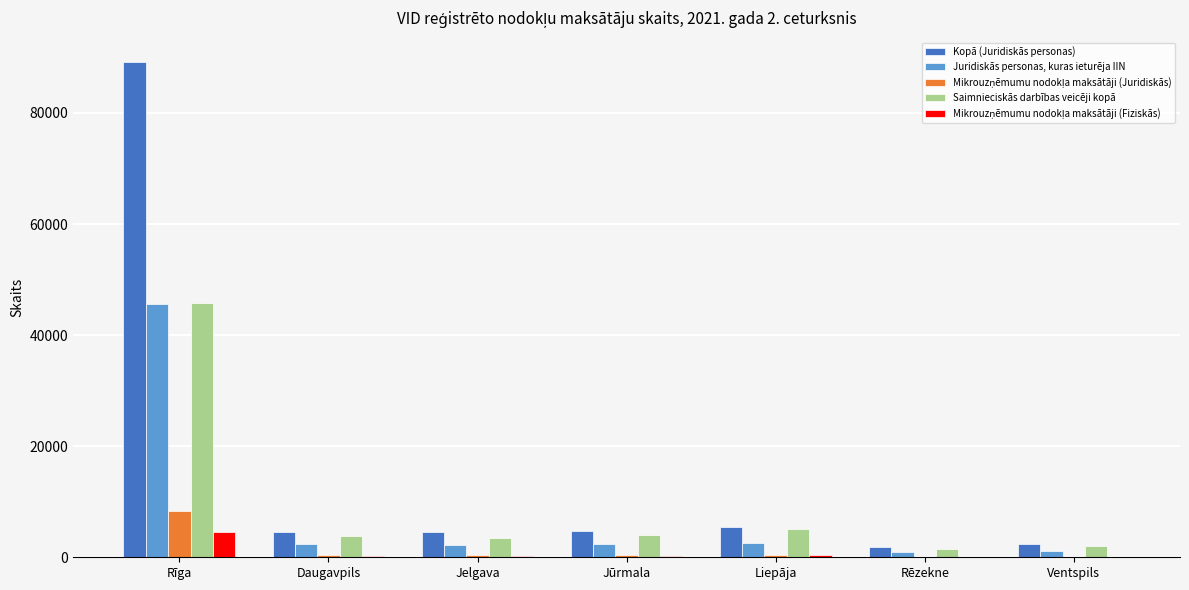

Is it true that Kopā (Juridiskās personas) equals 7897 at Jelgava?

False